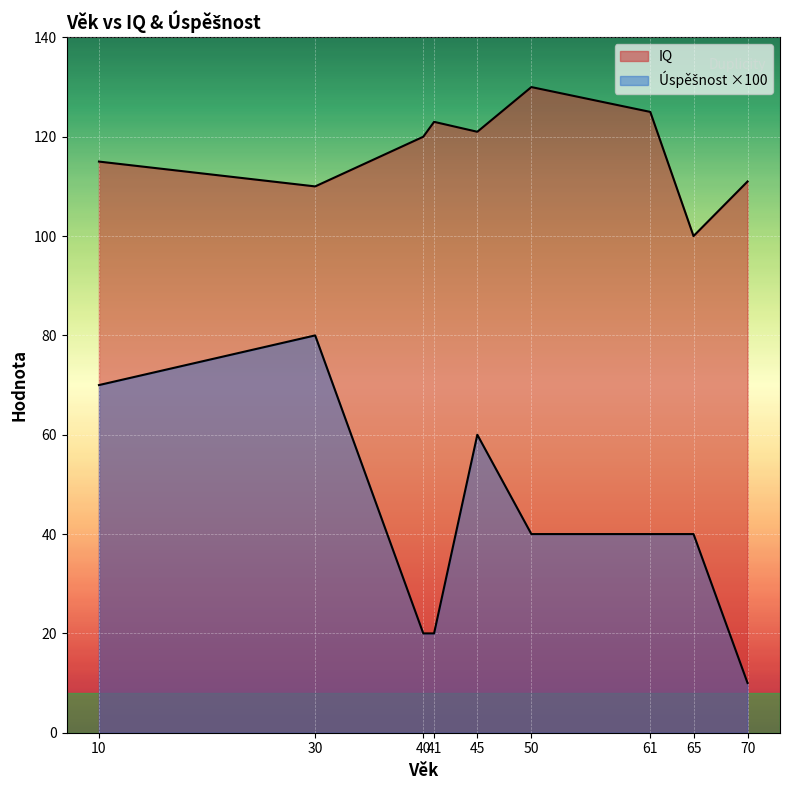

What is the maximum value shown in the chart?

130.0